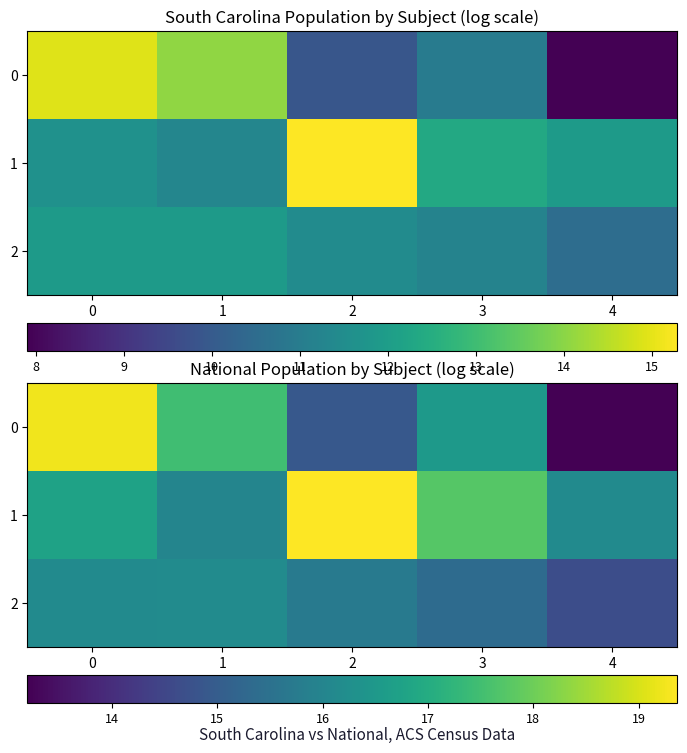

True or false: 2 has a value of 15.4 at 3.

True